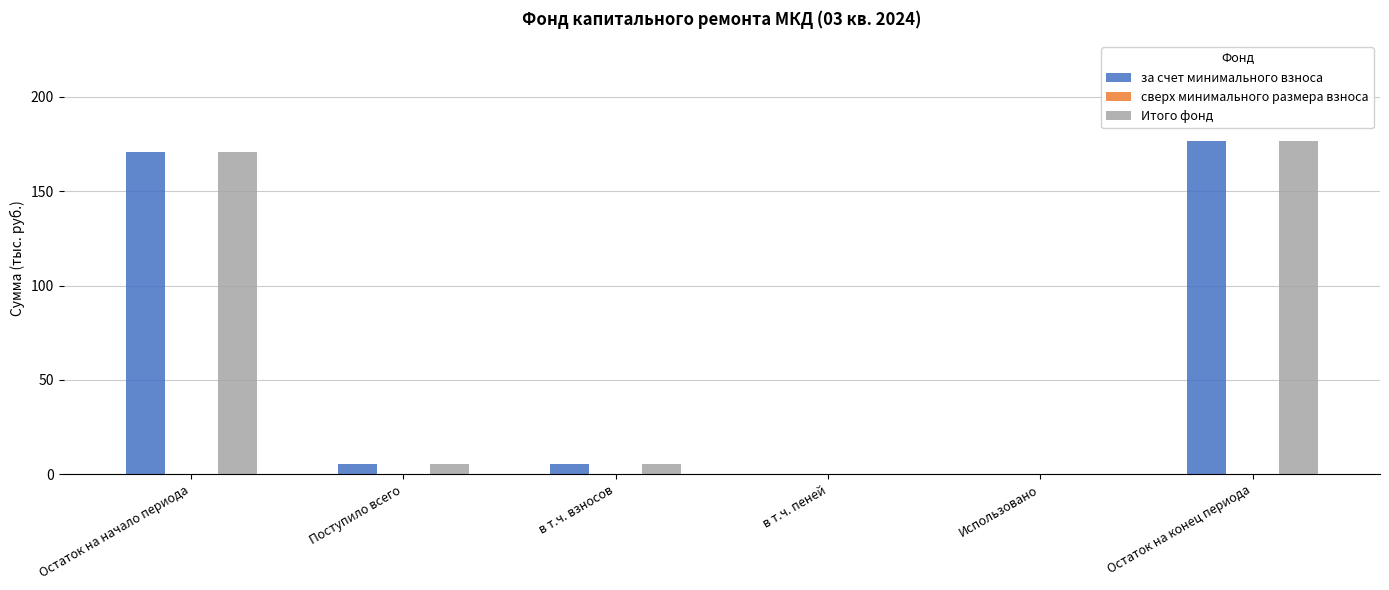

Is the value of за счет минимального взноса at Поступило всего greater than the value of Итого фонд at Остаток на начало периода?

No